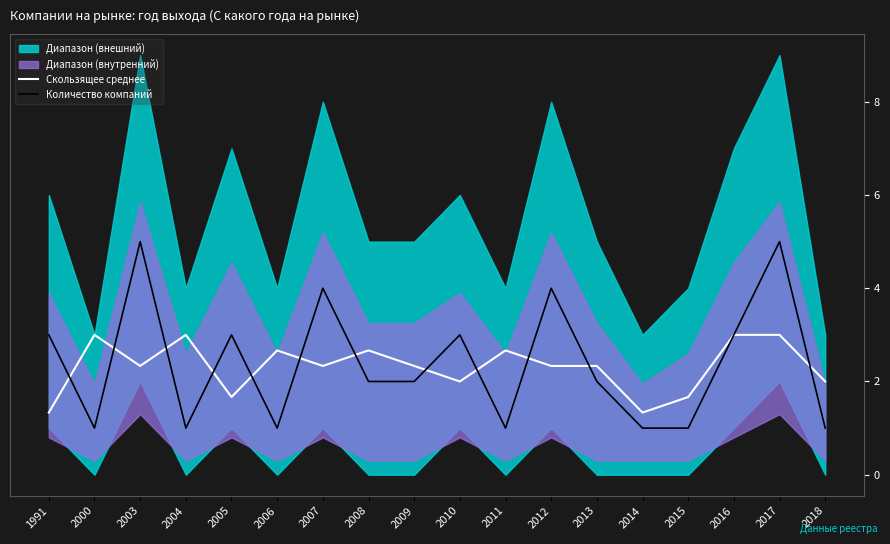

Reading left to right, list all the values displayed in this chart.

Скользящее среднее: 1991=1.3	2000=3.0	2003=2.3	2004=3.0	2005=1.7	2006=2.7	2007=2.3	2008=2.7	2009=2.3	2010=2.0	2011=2.7	2012=2.3	2013=2.3	2014=1.3	2015=1.7	2016=3.0	2017=3.0	2018=2.0
Количество компаний: 1991=3.0	2000=1.0	2003=5.0	2004=1.0	2005=3.0	2006=1.0	2007=4.0	2008=2.0	2009=2.0	2010=3.0	2011=1.0	2012=4.0	2013=2.0	2014=1.0	2015=1.0	2016=3.0	2017=5.0	2018=1.0